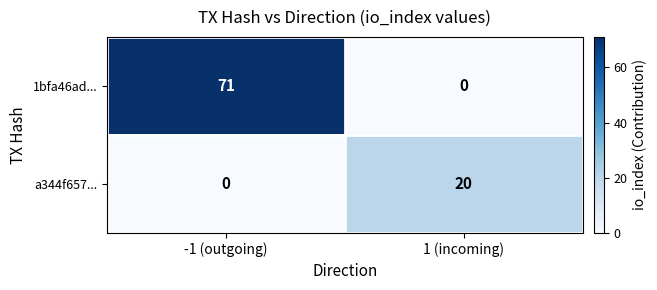

What is the difference between the highest and lowest values at 1 (incoming)?

20